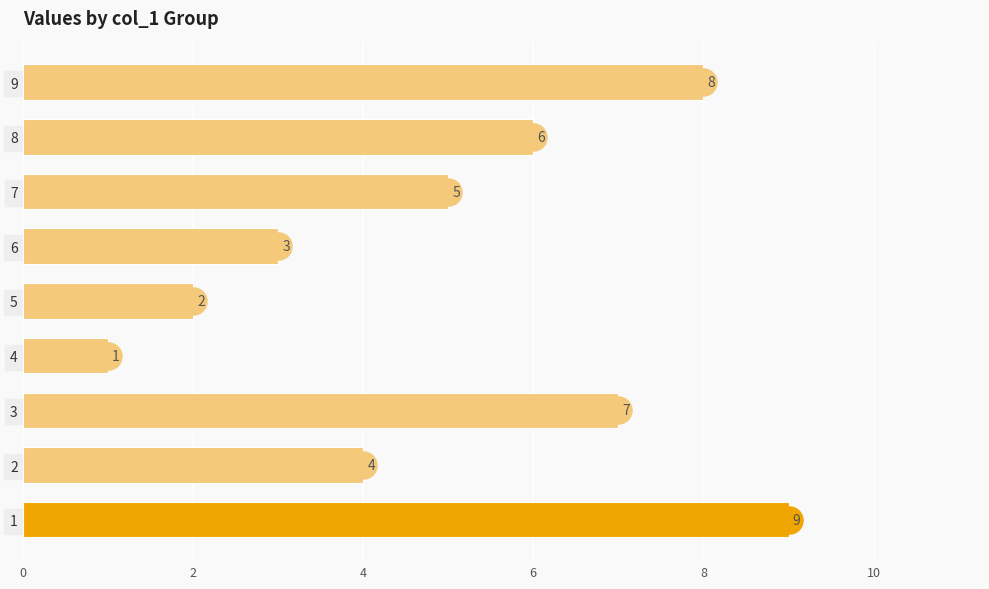

Reading bottom to top, extract all data points from this chart.

1=9	2=4	3=7	4=1	5=2	6=3	7=5	8=6	9=8